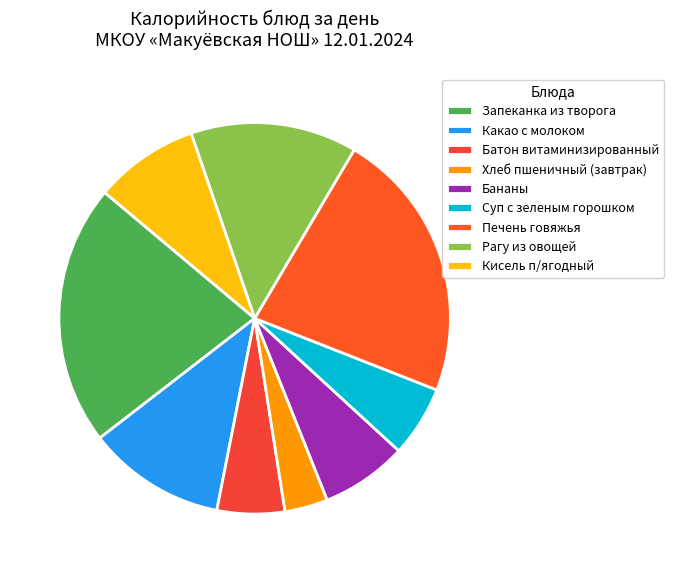

Do Хлеб пшеничный (завтрак) and Рагу из овощей together represent more than half of the pie?

No